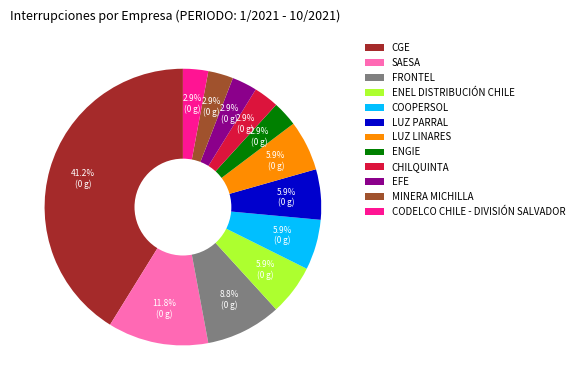

Is ENEL DISTRIBUCIÓN CHILE the majority of the pie?

No